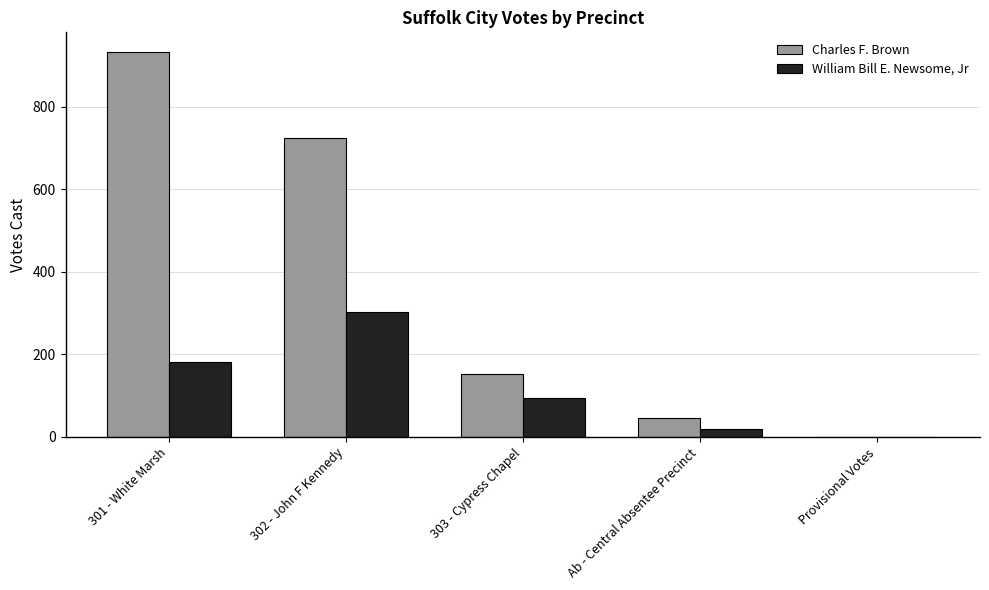

What are all the series names shown in the legend?

Charles F. Brown, William Bill E. Newsome, Jr